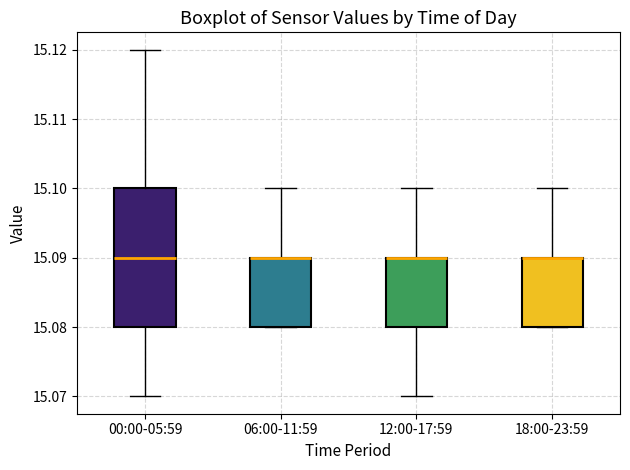

Which box is the tallest, from its lower edge to its upper edge?

00:00-05:59